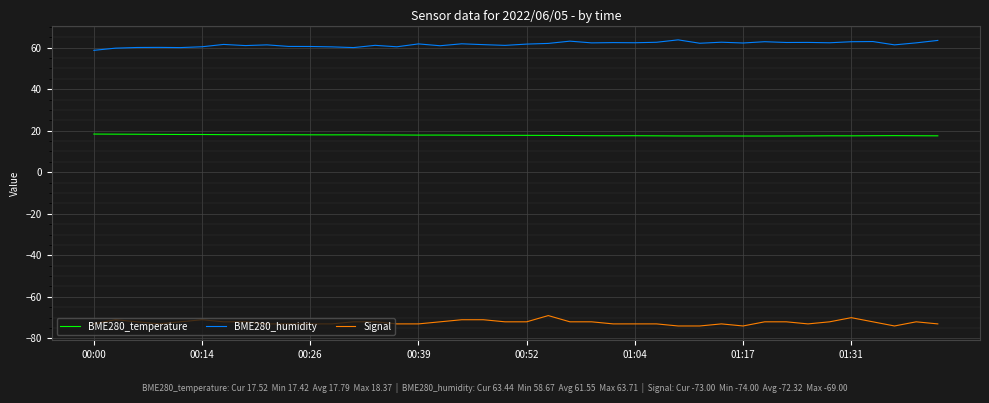

True or false: Signal and BME280_temperature cross at least once.

False